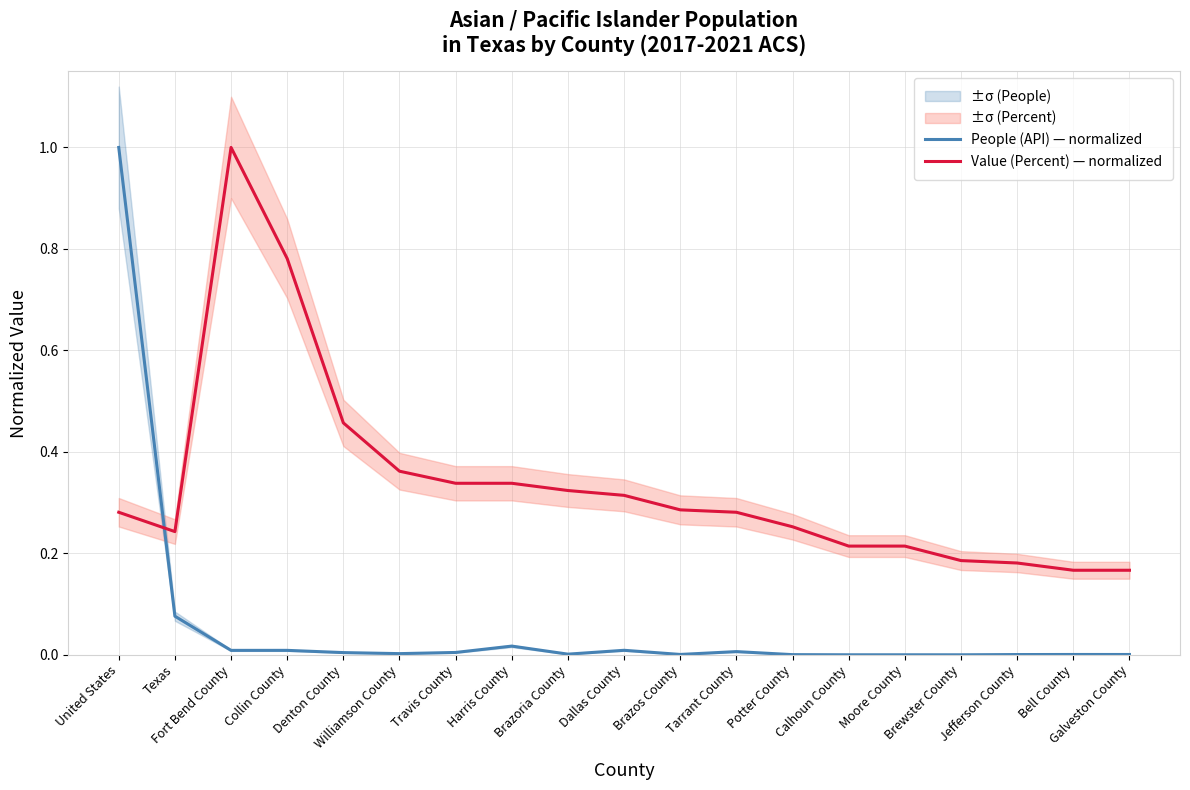

At which category does the chart reach its minimum across all series?

Brewster County